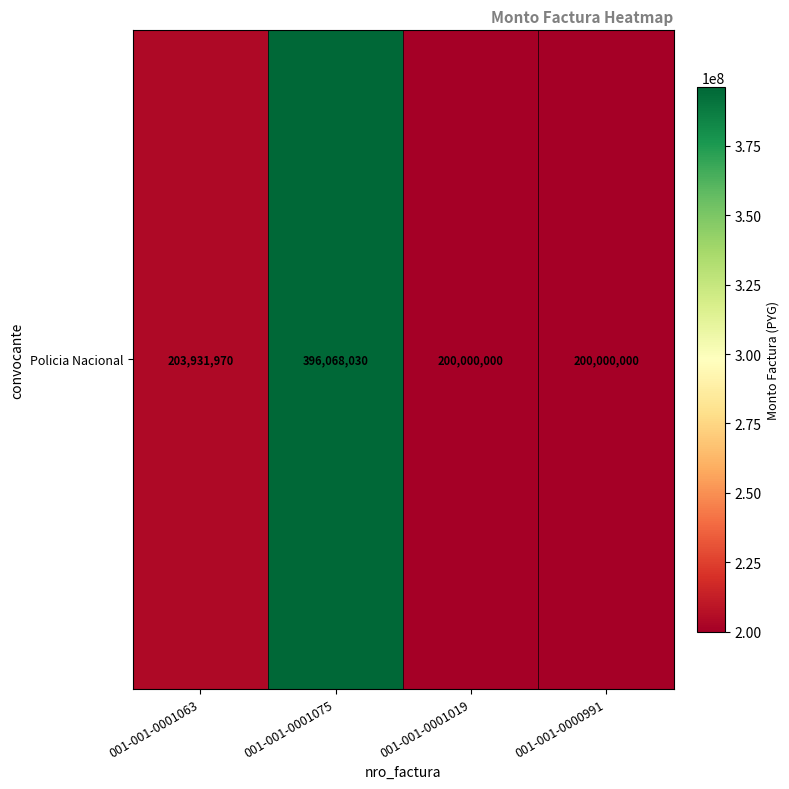

At which label does the data first exceed 203931970?

001-001-0001075